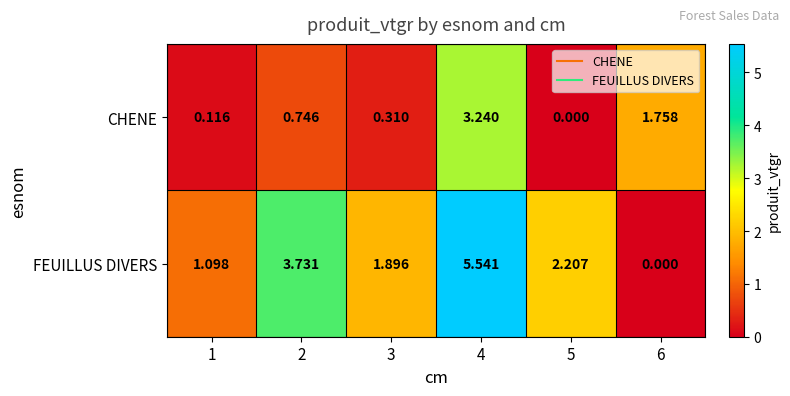

How many distinct data groups are displayed?

2